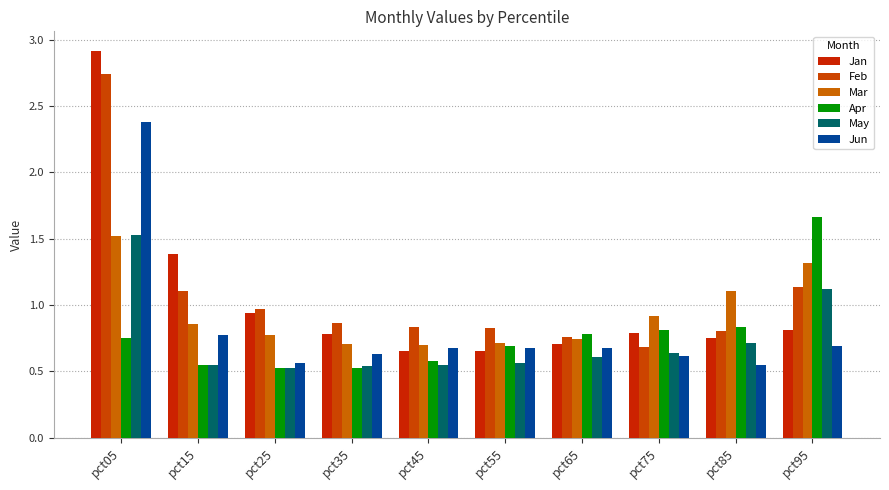

Which series has the widest spread of values?

Jan